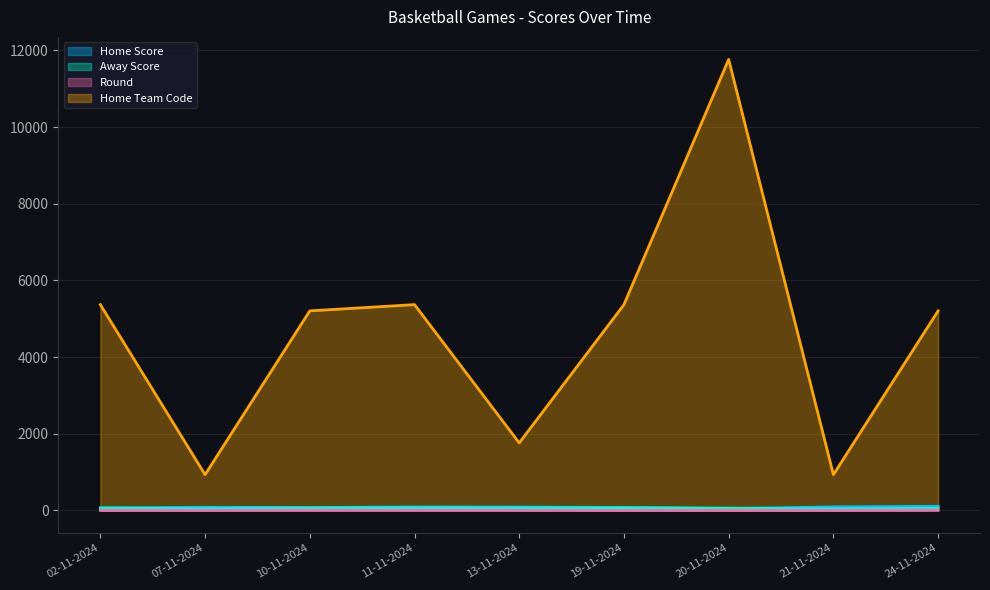

Count the number of data series in this chart.

4